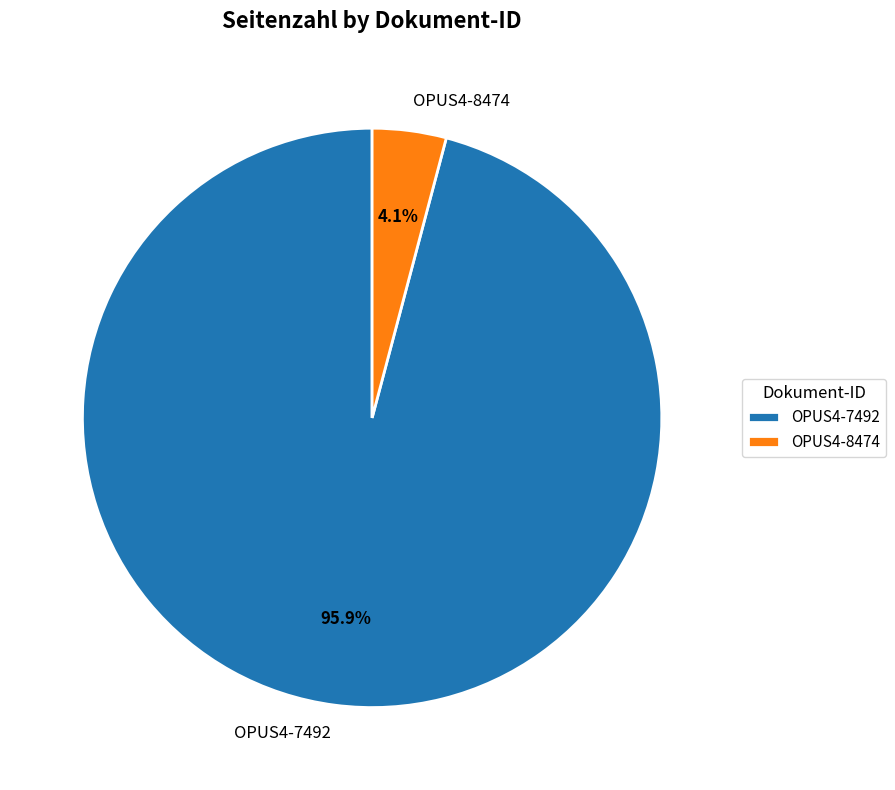

To the nearest percent, what percentage of the pie is OPUS4-7492?

96%